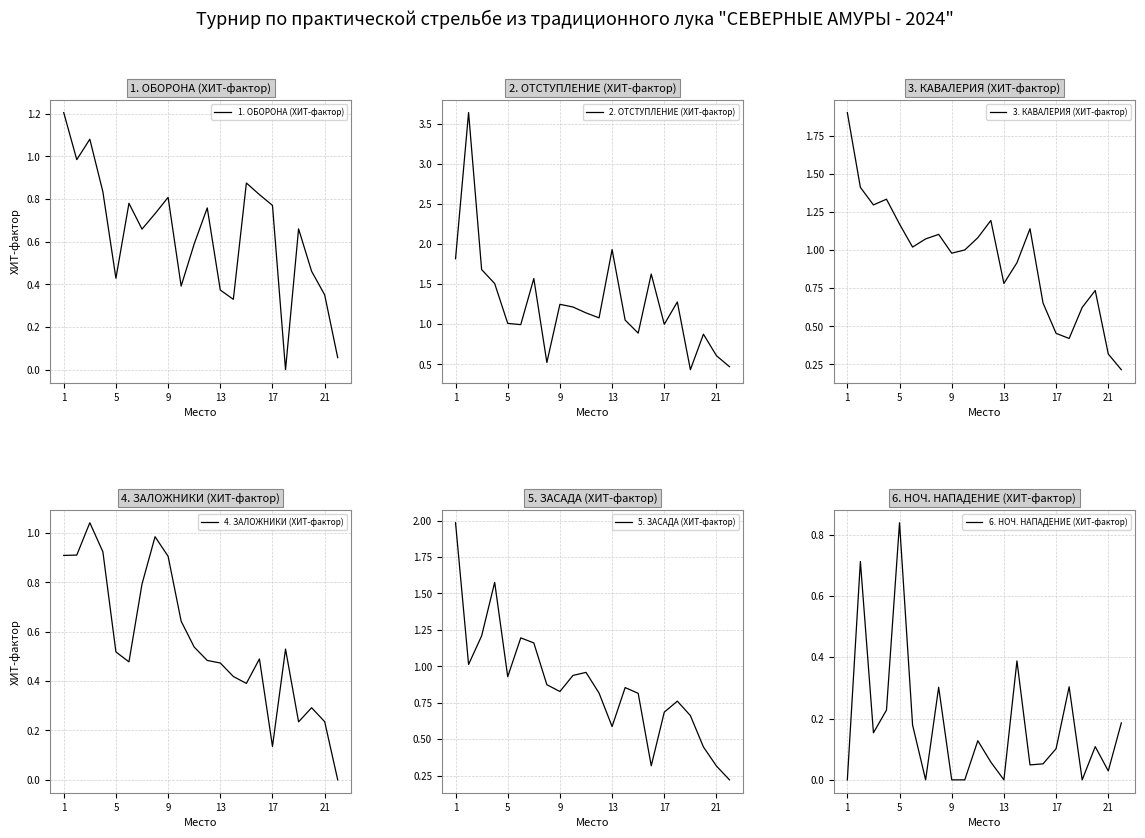

How many values in the 4. ЗАЛОЖНИКИ (ХИТ-фактор) series exceed 0?

21